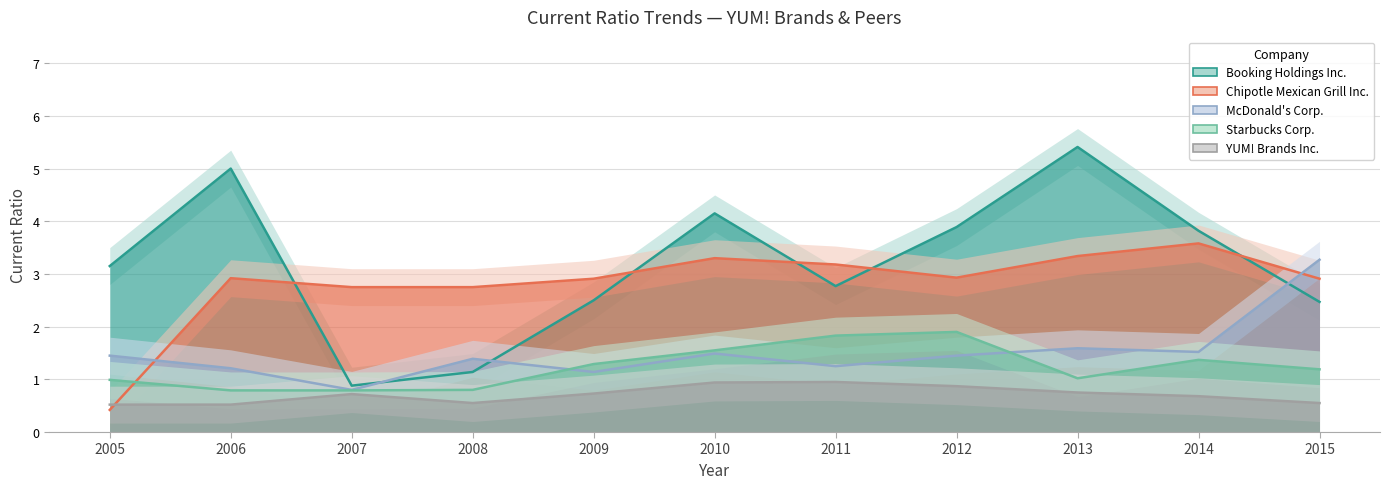

Count the number of data series in this chart.

5